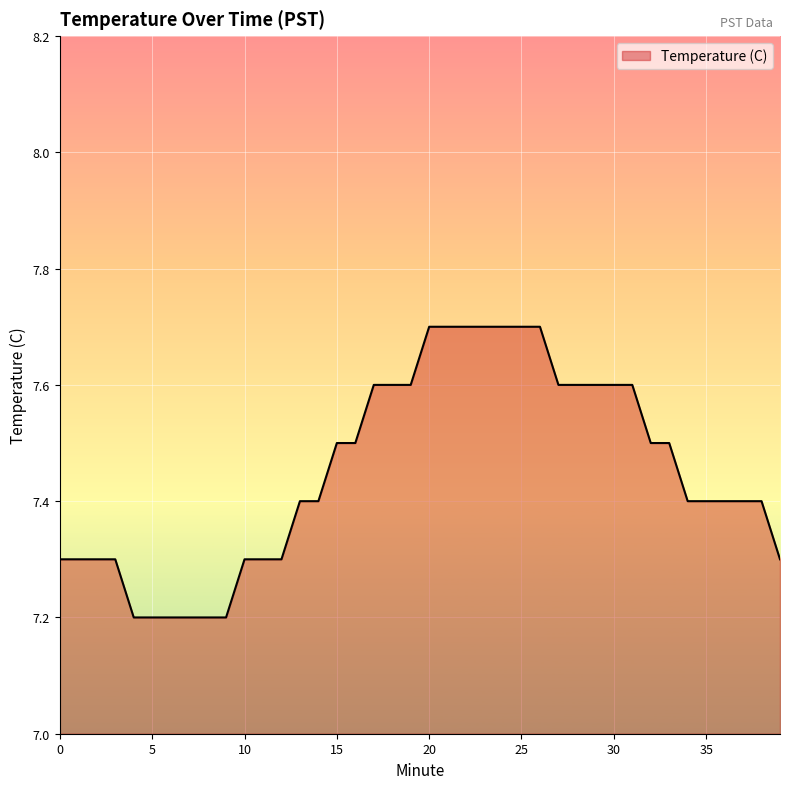

What is the difference between the maximum and minimum values?

0.5